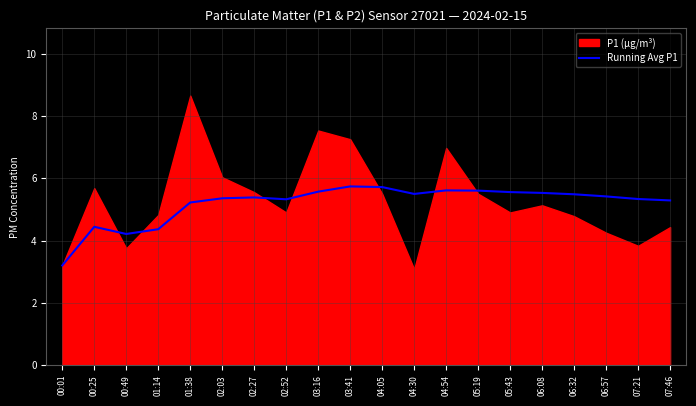

What is the highest value of the Running Avg P1 series?

5.7